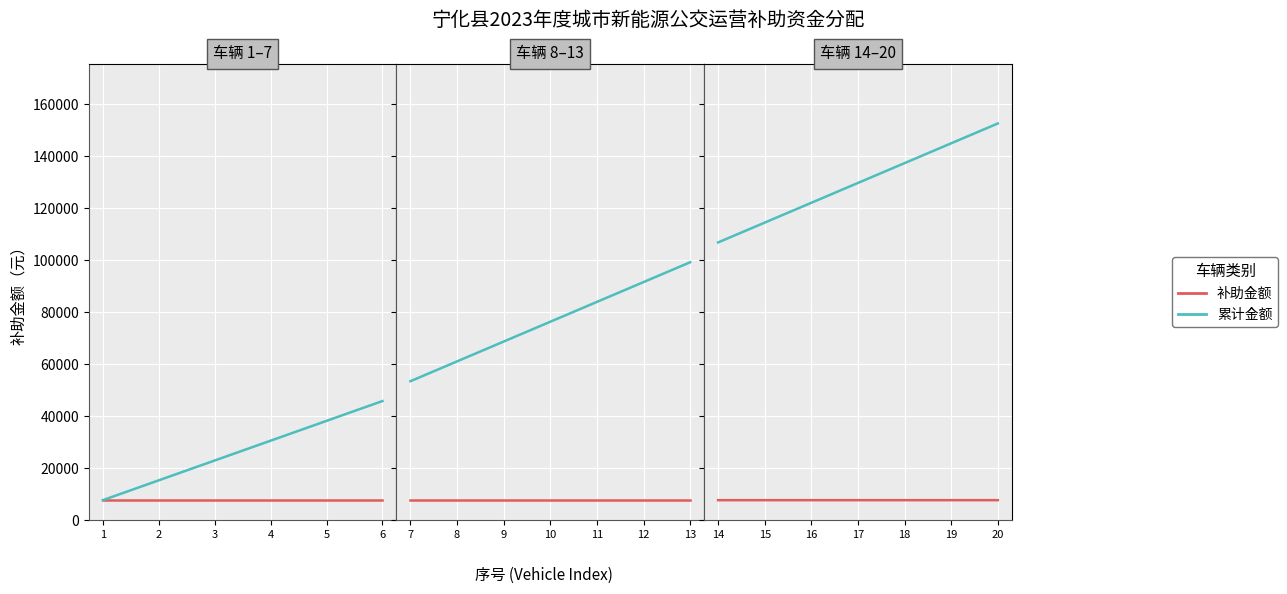

Rank the series by their maximum value, from highest to lowest.

累计金额, 补助金额